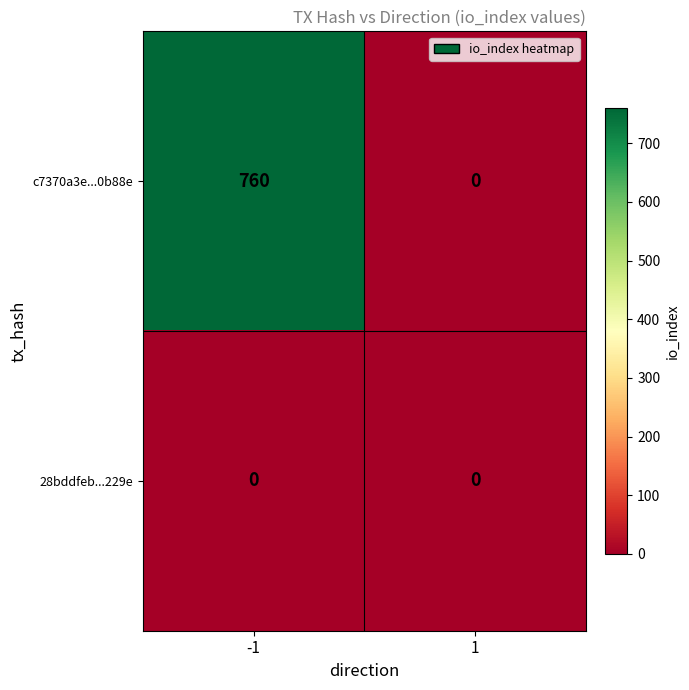

Reading right to left, transcribe all the data shown in this chart.

c7370a3e...0b88e: 1=0	-1=760
28bddfeb...229e: 1=0	-1=0